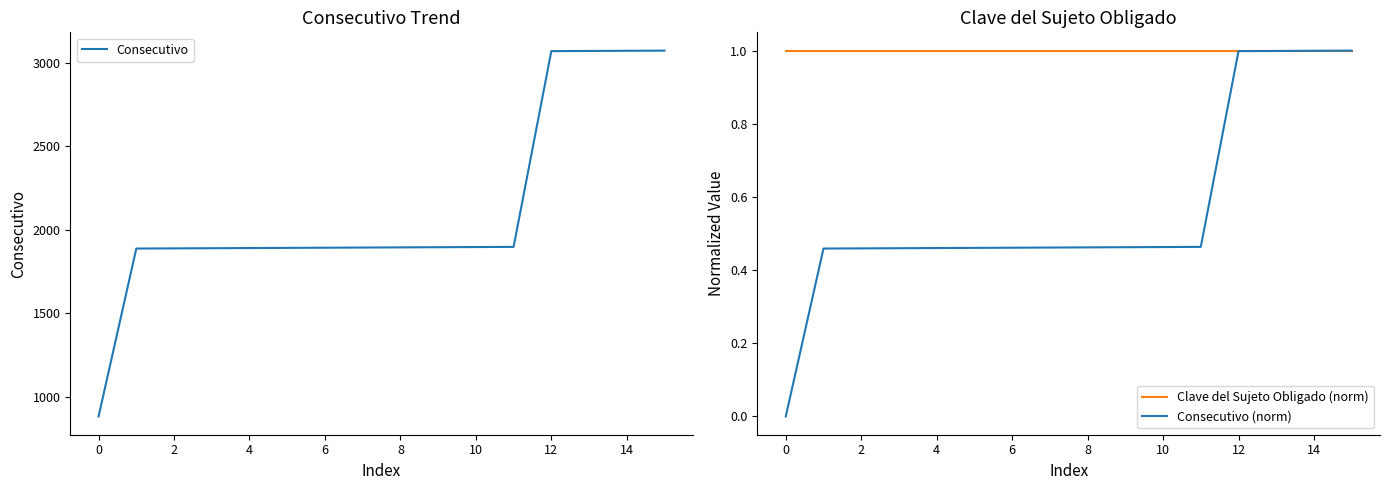

Which series has the widest spread of values?

Consecutivo